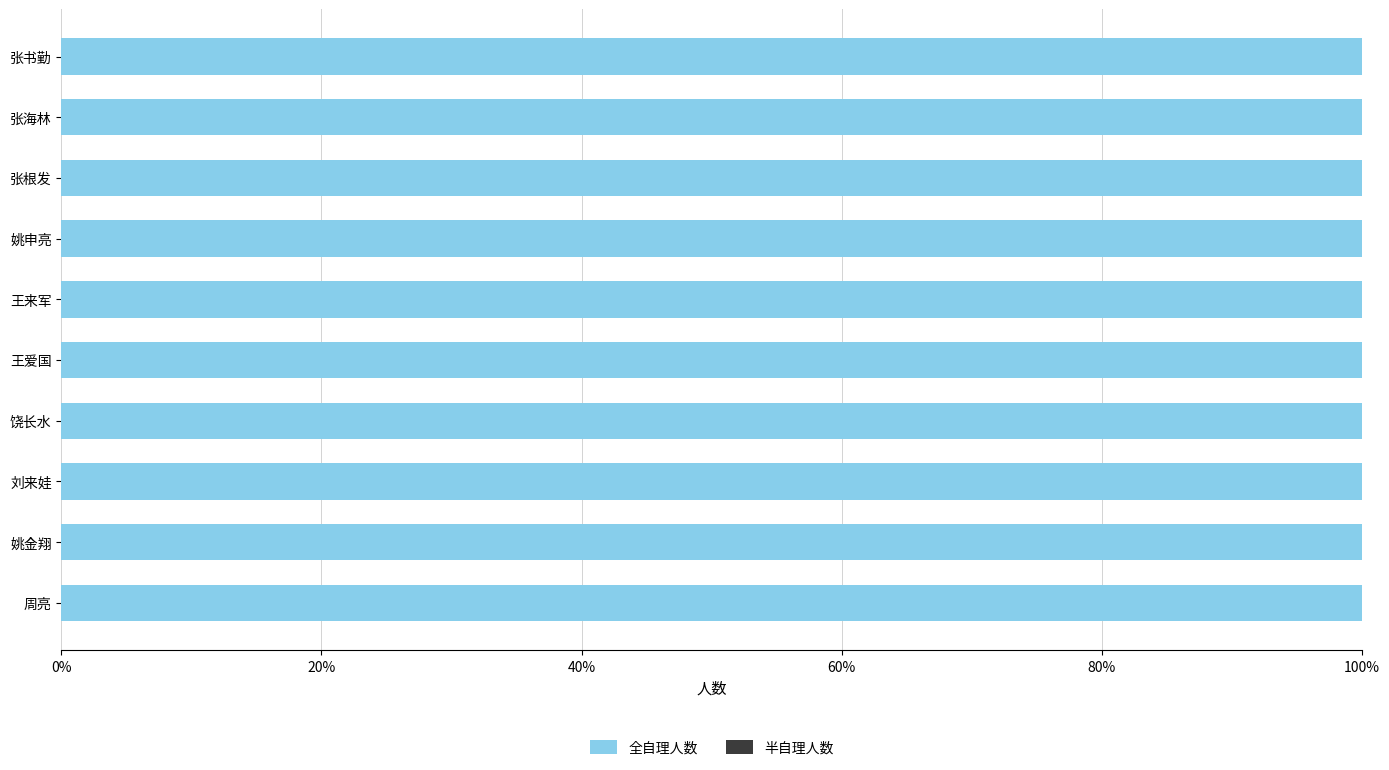

Which series has the largest total across all categories?

全自理人数